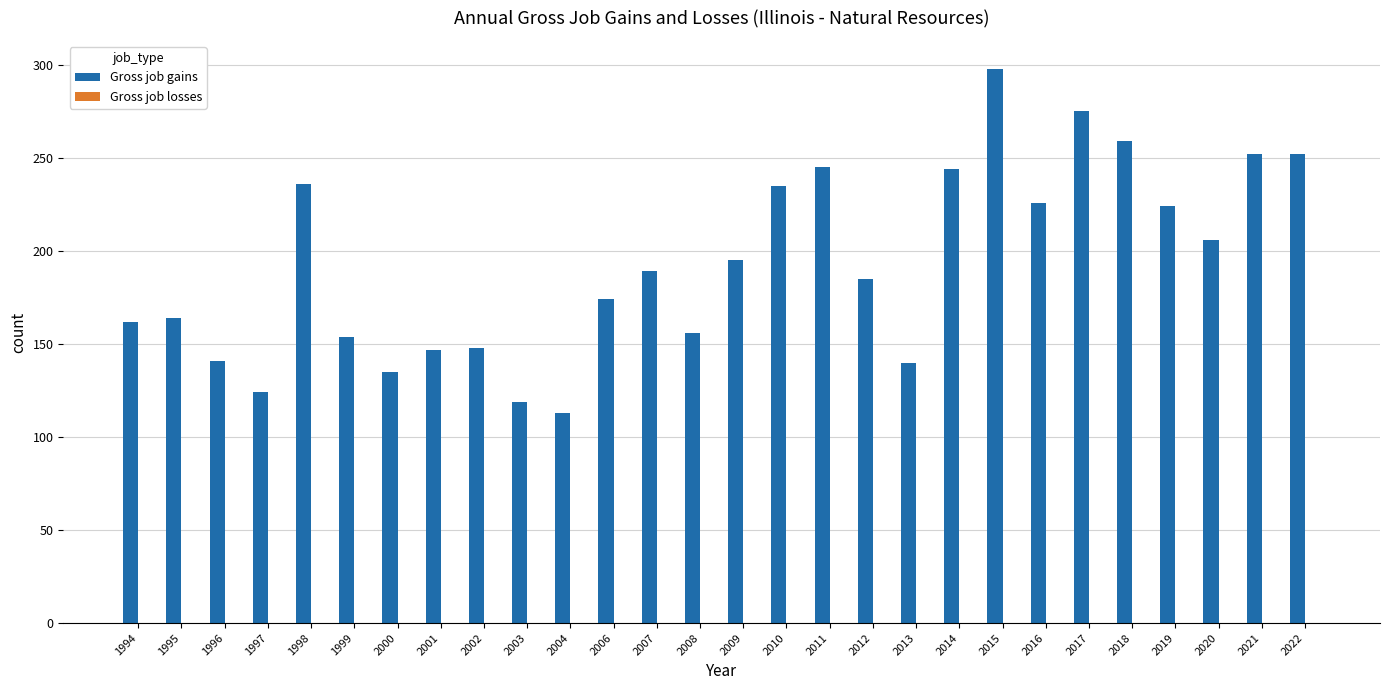

Are the bars horizontal?

No